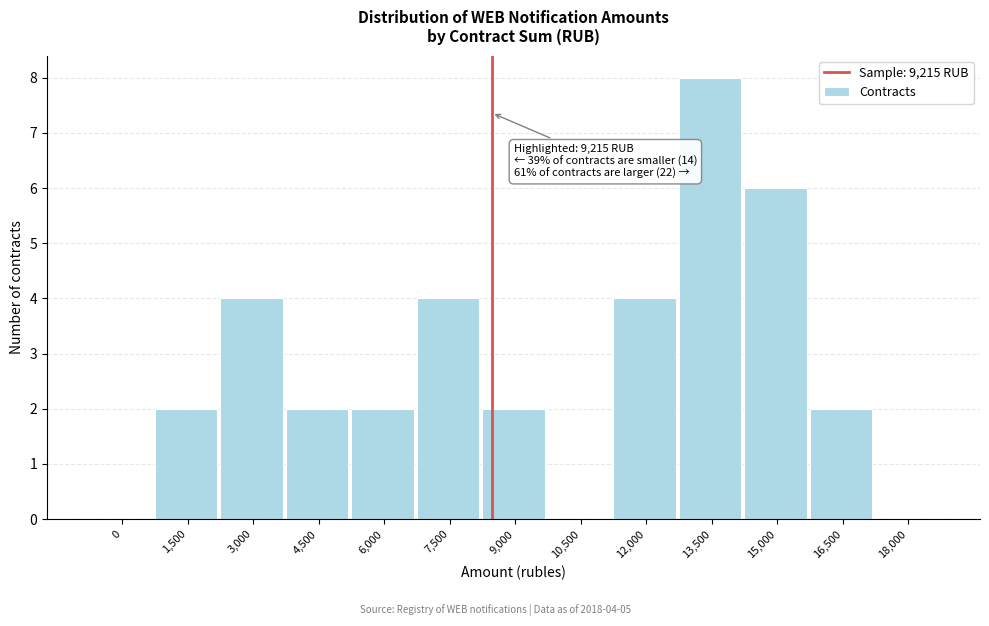

Reading left to right, extract all data points from this chart.

0=0	1,500=2	3,000=4	4,500=2	6,000=2	7,500=4	9,000=2	10,500=0	12,000=4	13,500=8	15,000=6	16,500=2	18,000=0